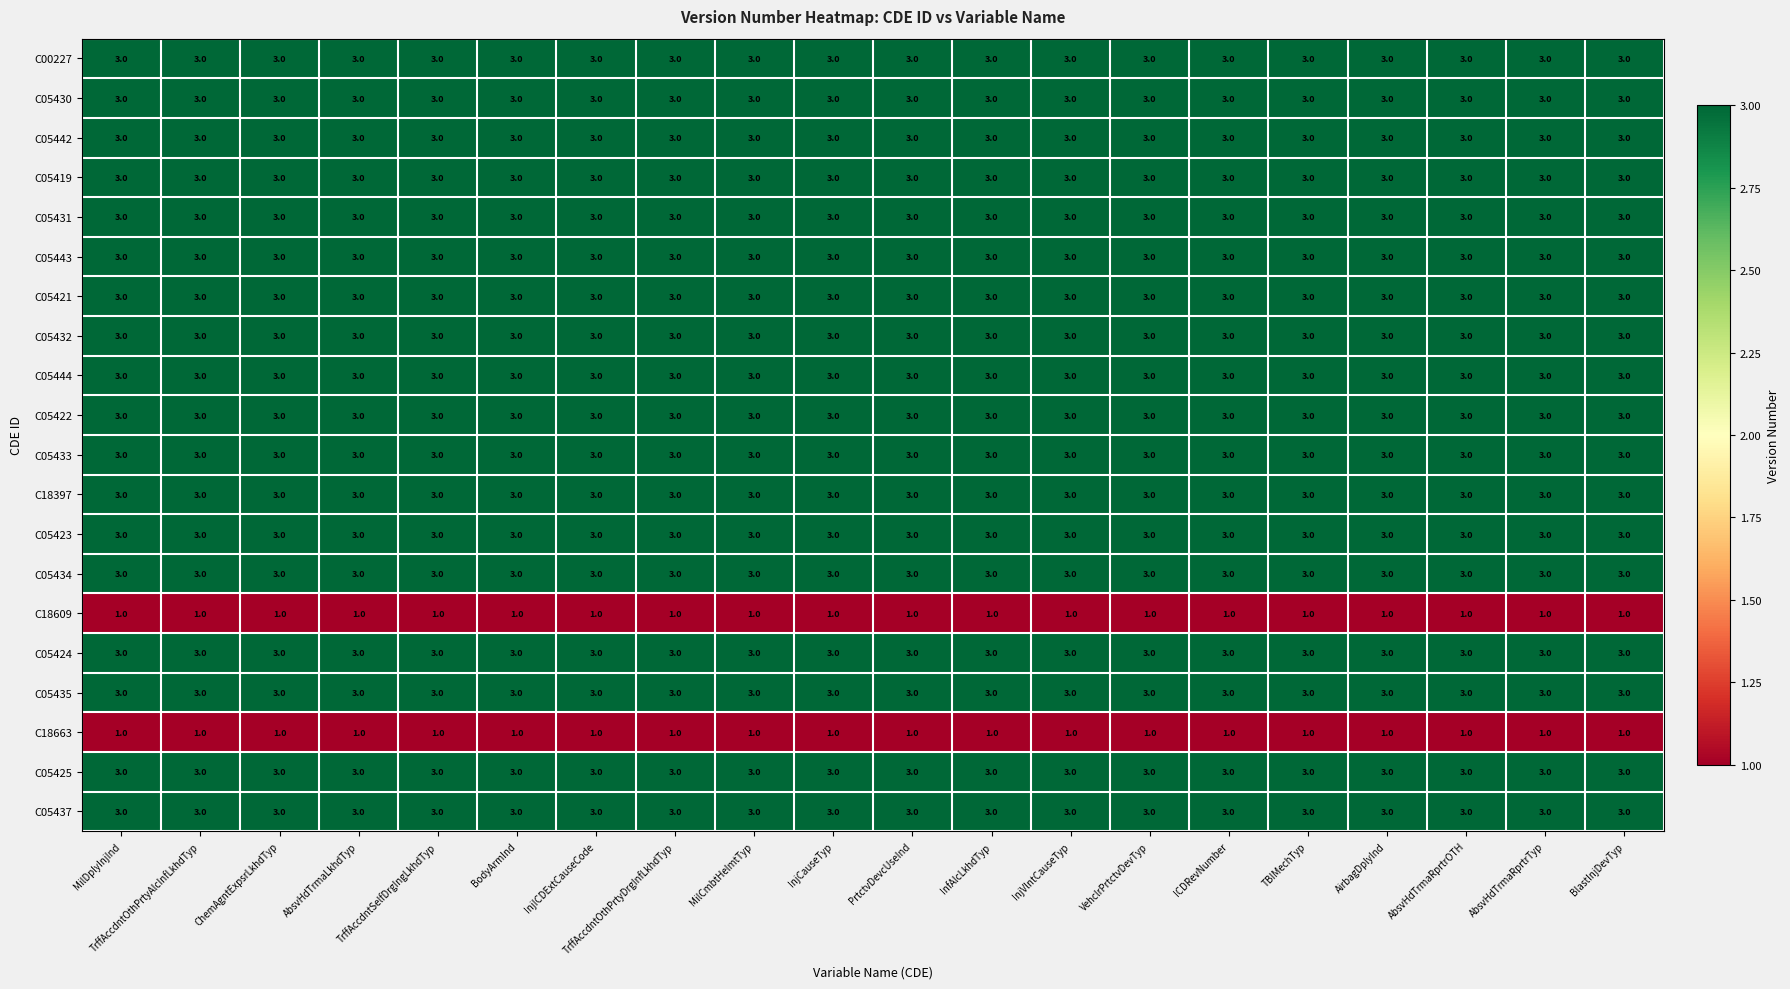

The value of C18663 at MilCmbtHelmtTyp is 1. True or false?

True